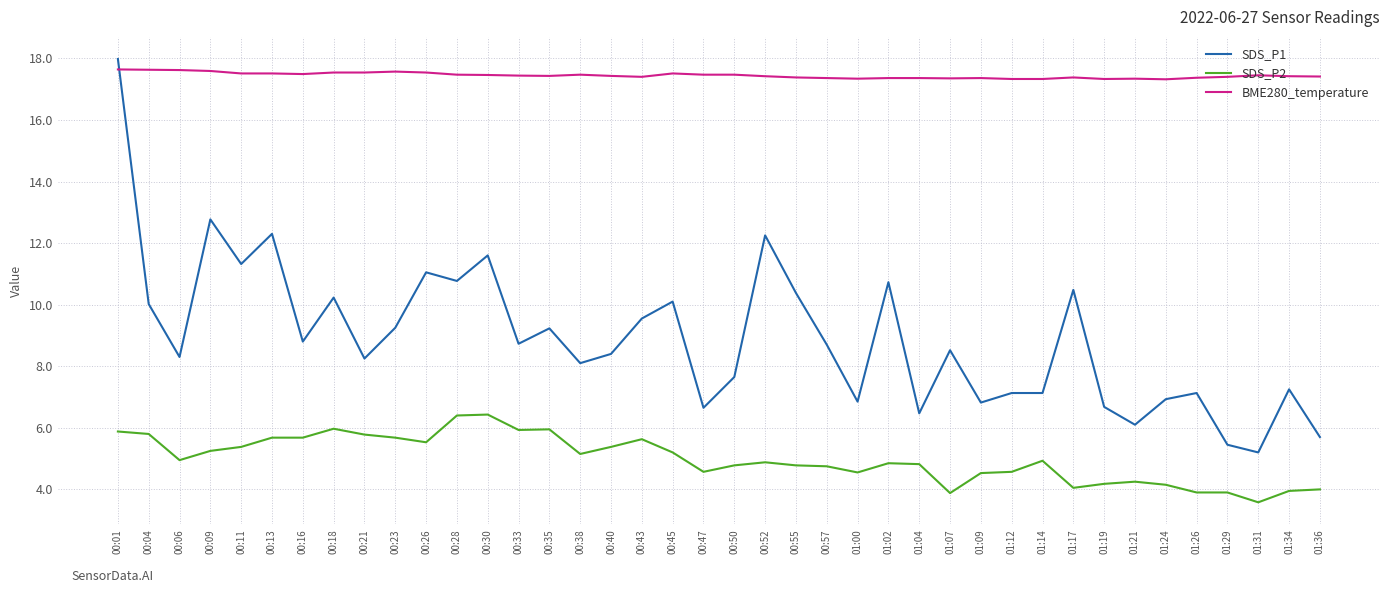

Which series has the widest spread of values?

SDS_P1